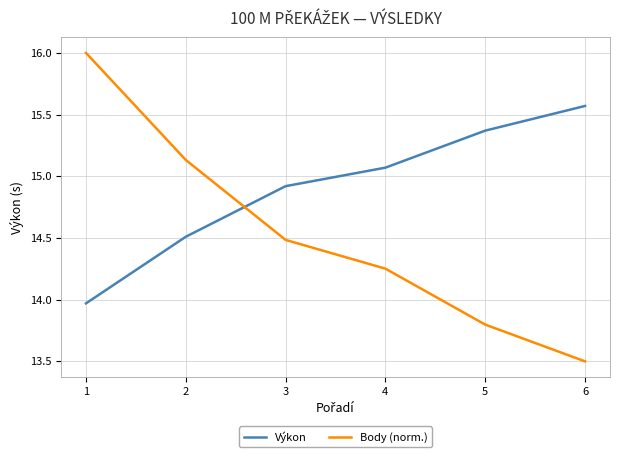

What is the difference between the Body (norm.) values at 2 and 3?

0.6